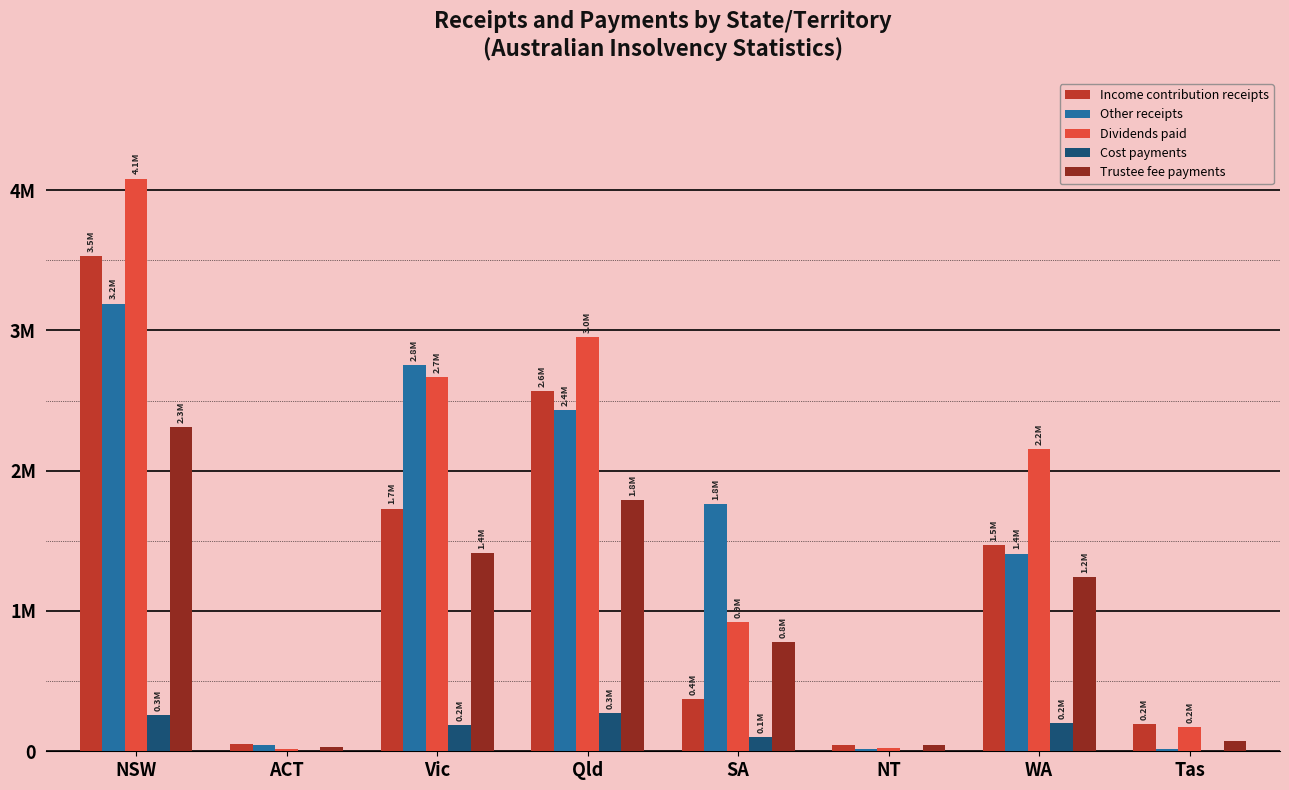

Read the Trustee fee payments value at SA.

780287.7